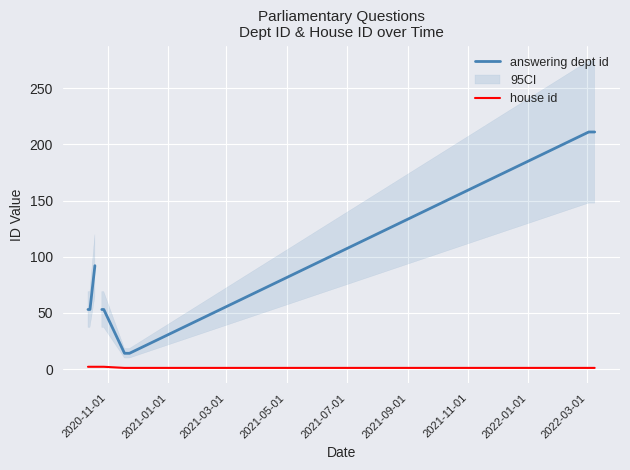

True or false: house id and answering dept id intersect in this chart.

False